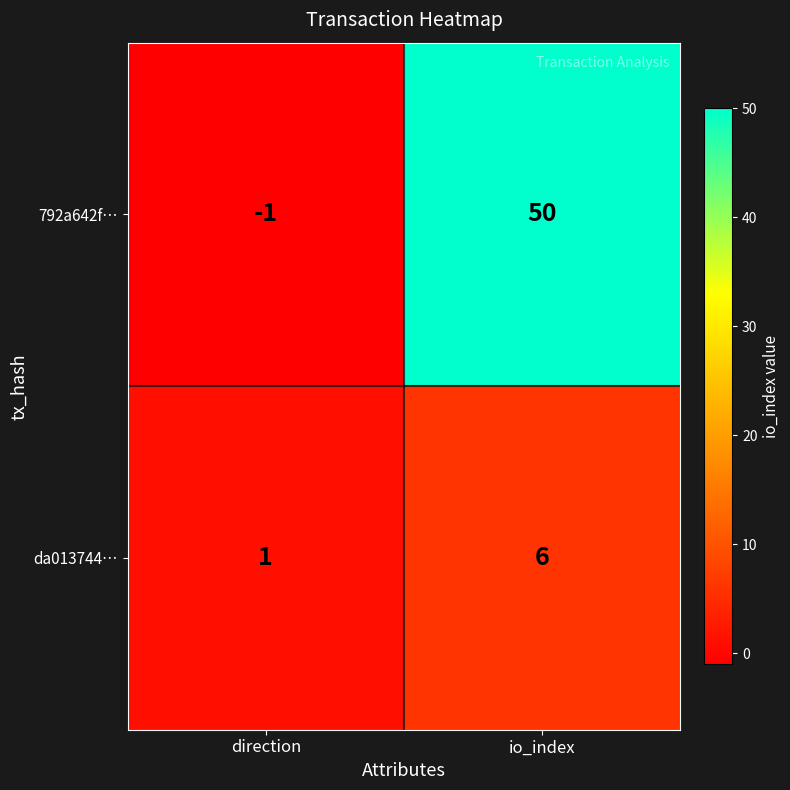

Reading left to right, list all the values displayed in this chart.

792a642f…: direction=-1	io_index=50
da013744…: direction=1	io_index=6